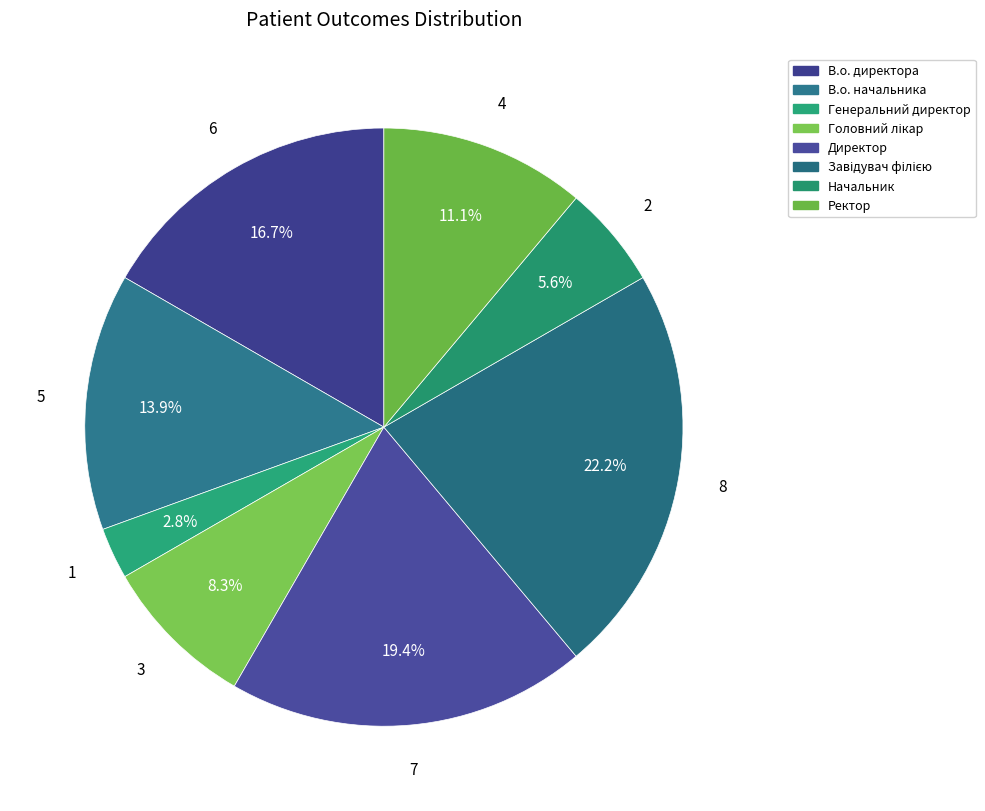

The В.о. директора slice represents 30% of the pie. True or false?

False